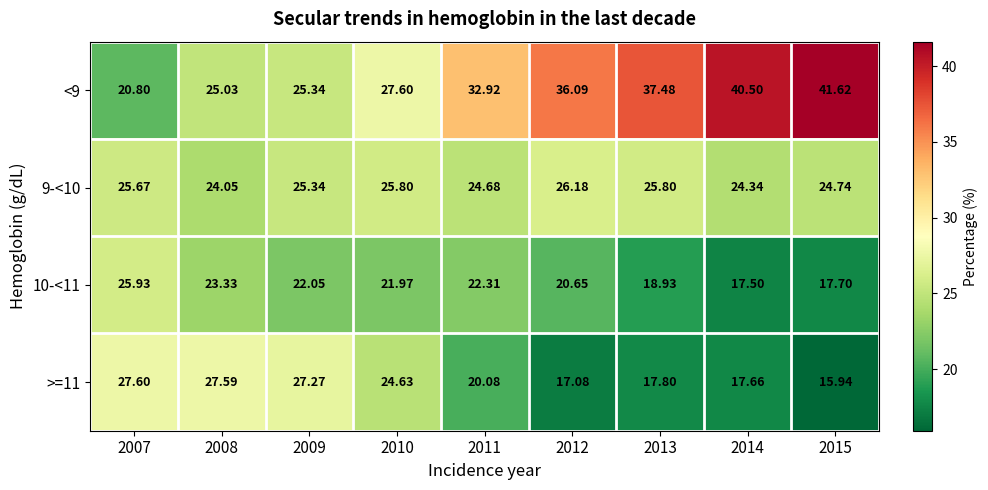

Count the number of data series in this chart.

4